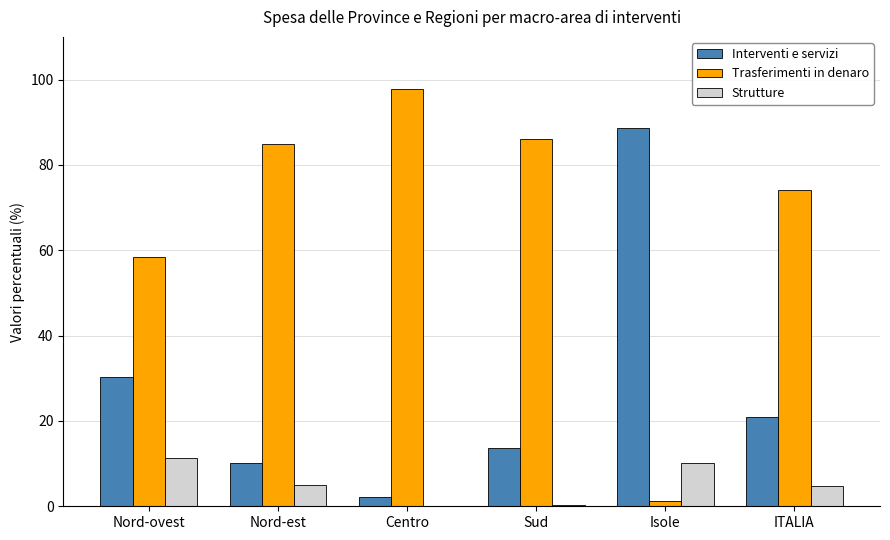

What is the sum of all Interventi e servizi values?

165.7